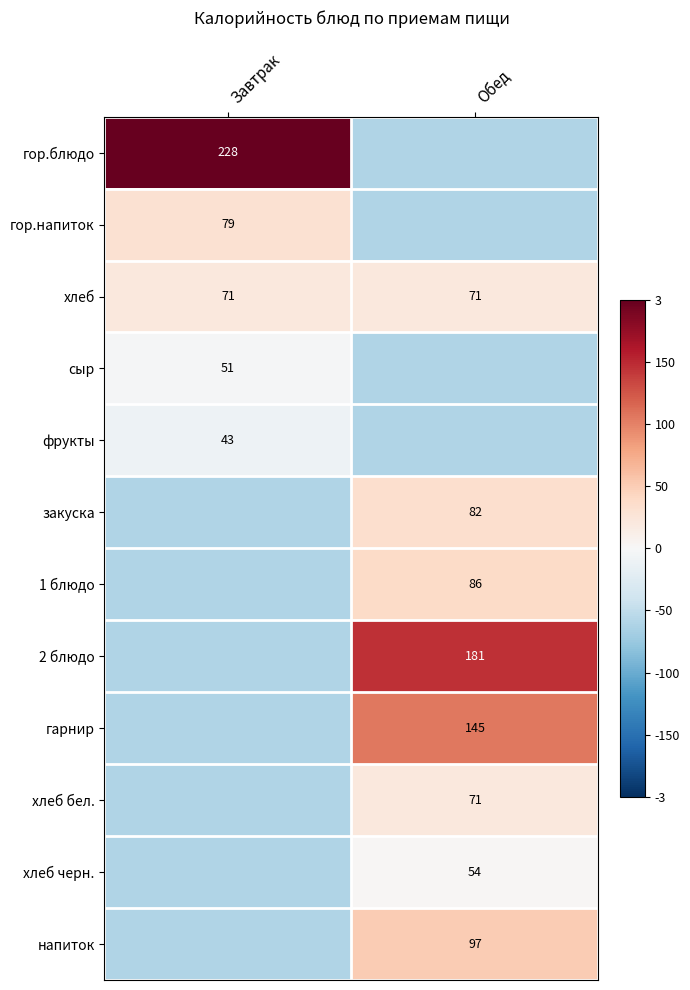

Is the value of гор.блюдо at Завтрак greater than the value of гор.напиток at Завтрак?

Yes